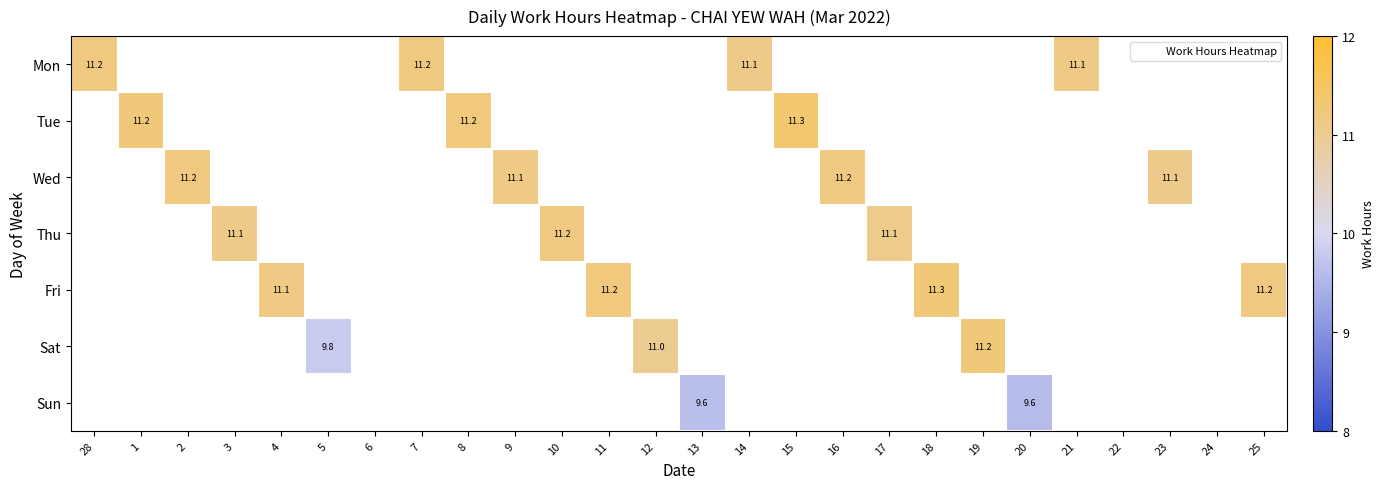

The Mon series shows 18.9 at 14. True or false?

False